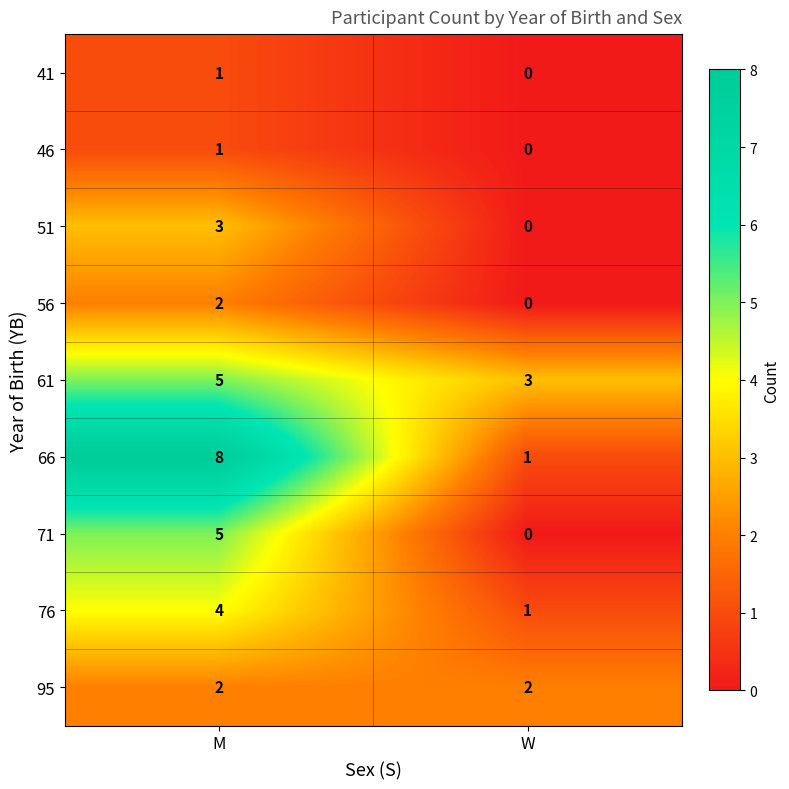

Between M and W, which series saw the biggest shift?

66